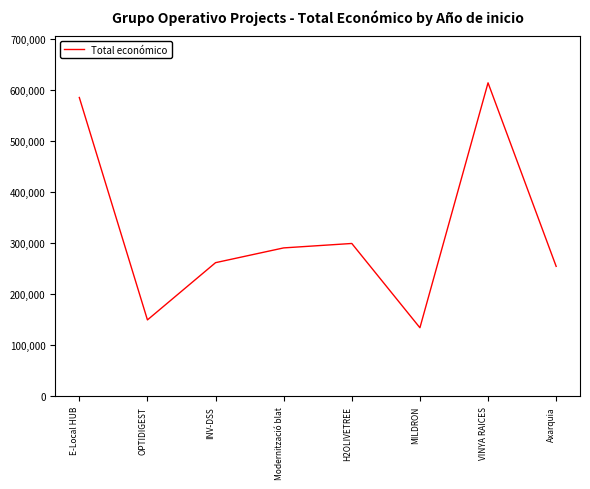

Does the chart display data point markers on the line(s)?

No